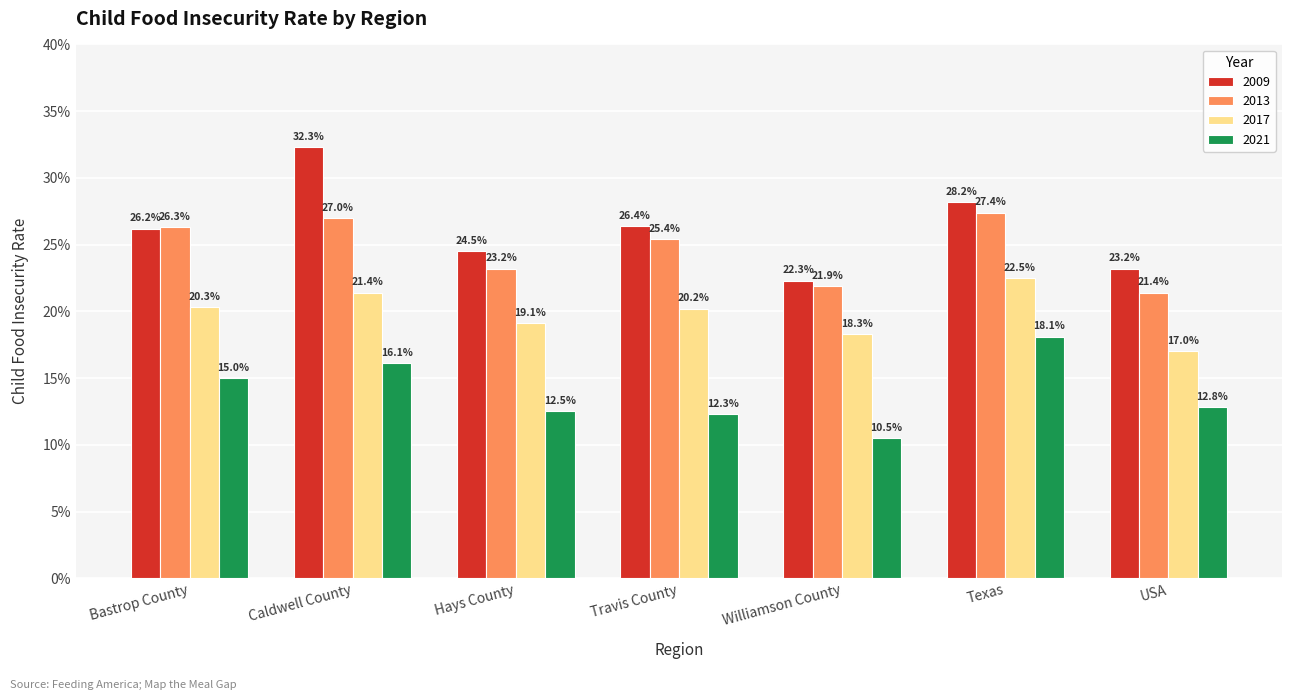

At Caldwell County, list the series in order from largest to smallest.

2009, 2013, 2017, 2021